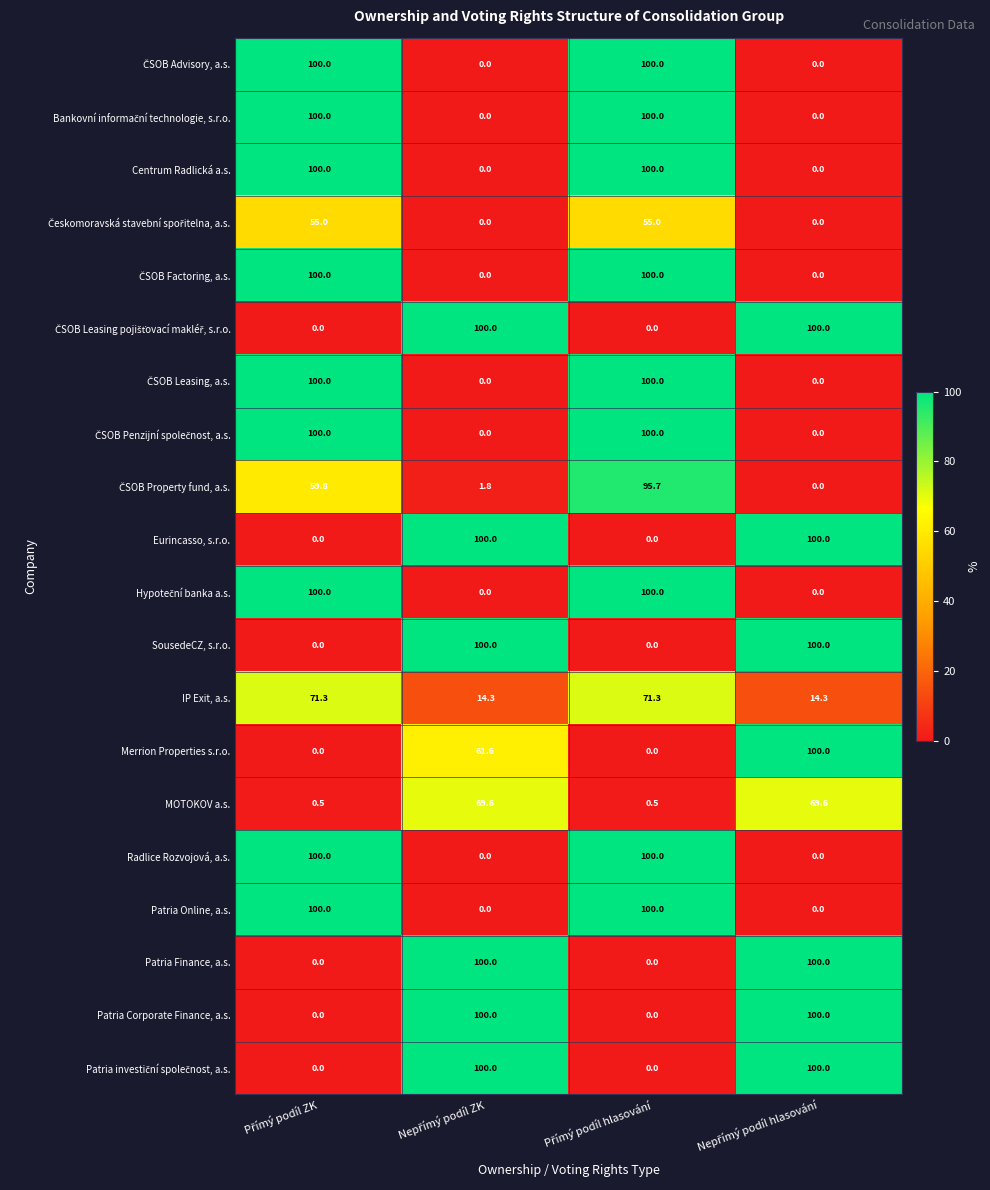

At how many categories does at least one series exceed 33?

4